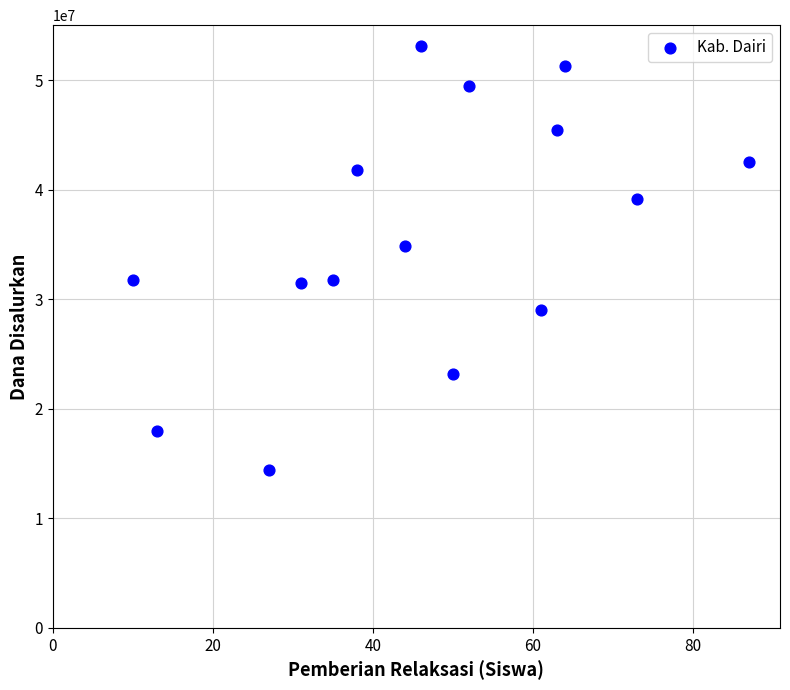

What Y value in the scatter plot is closest to 33750000?

34875000